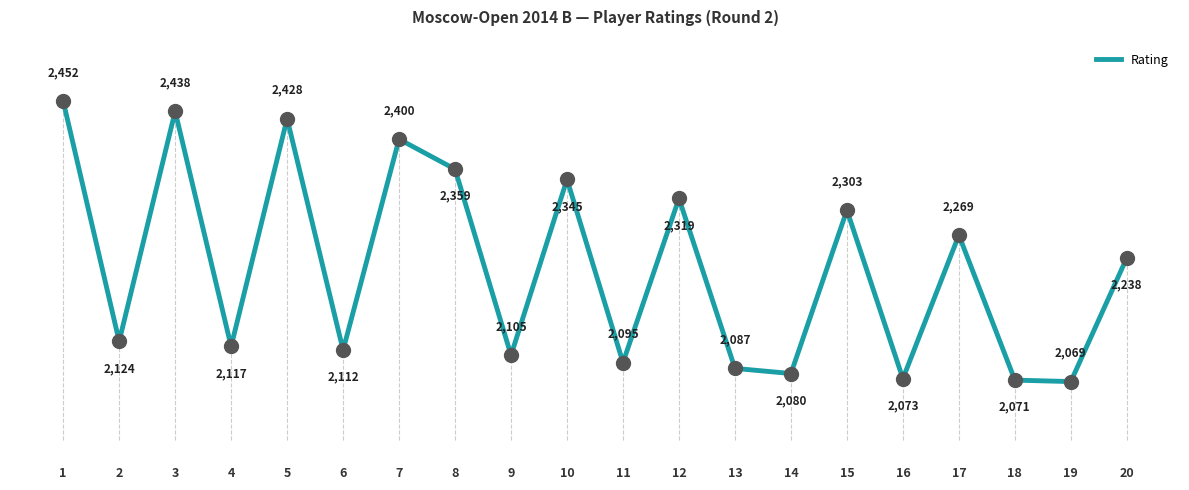

Between 2 and 14, which is larger?

2